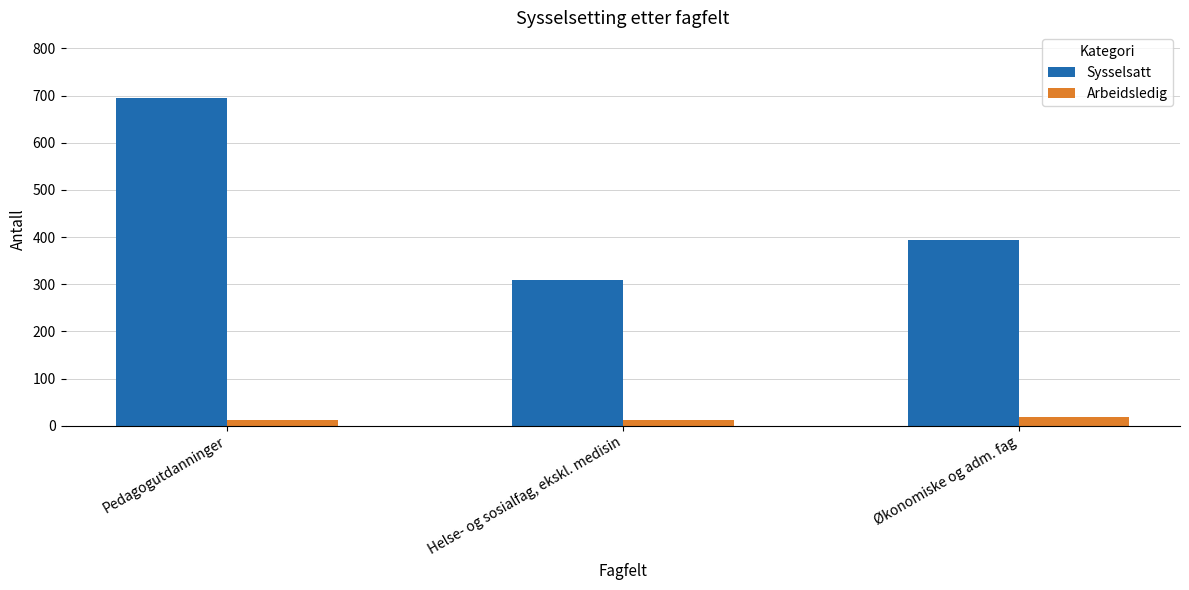

Between Pedagogutdanninger and Helse- og sosialfag, ekskl. medisin, which series saw the biggest shift?

Sysselsatt